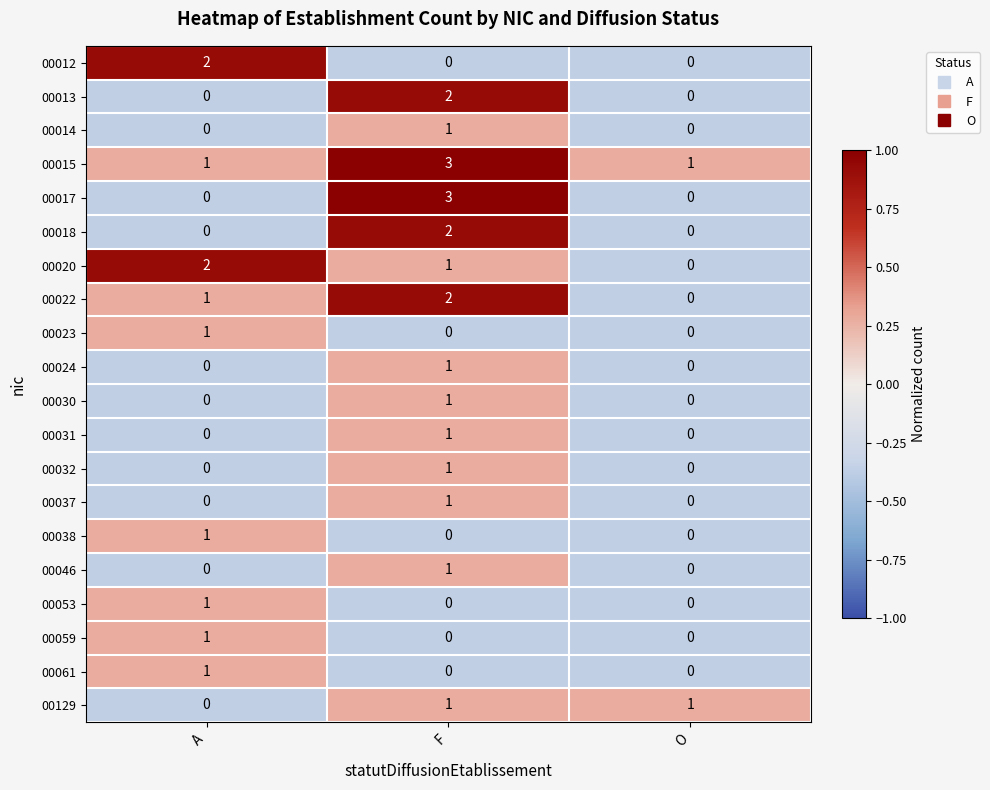

Rank the categories by 00020 value from lowest to highest.

O, F, A